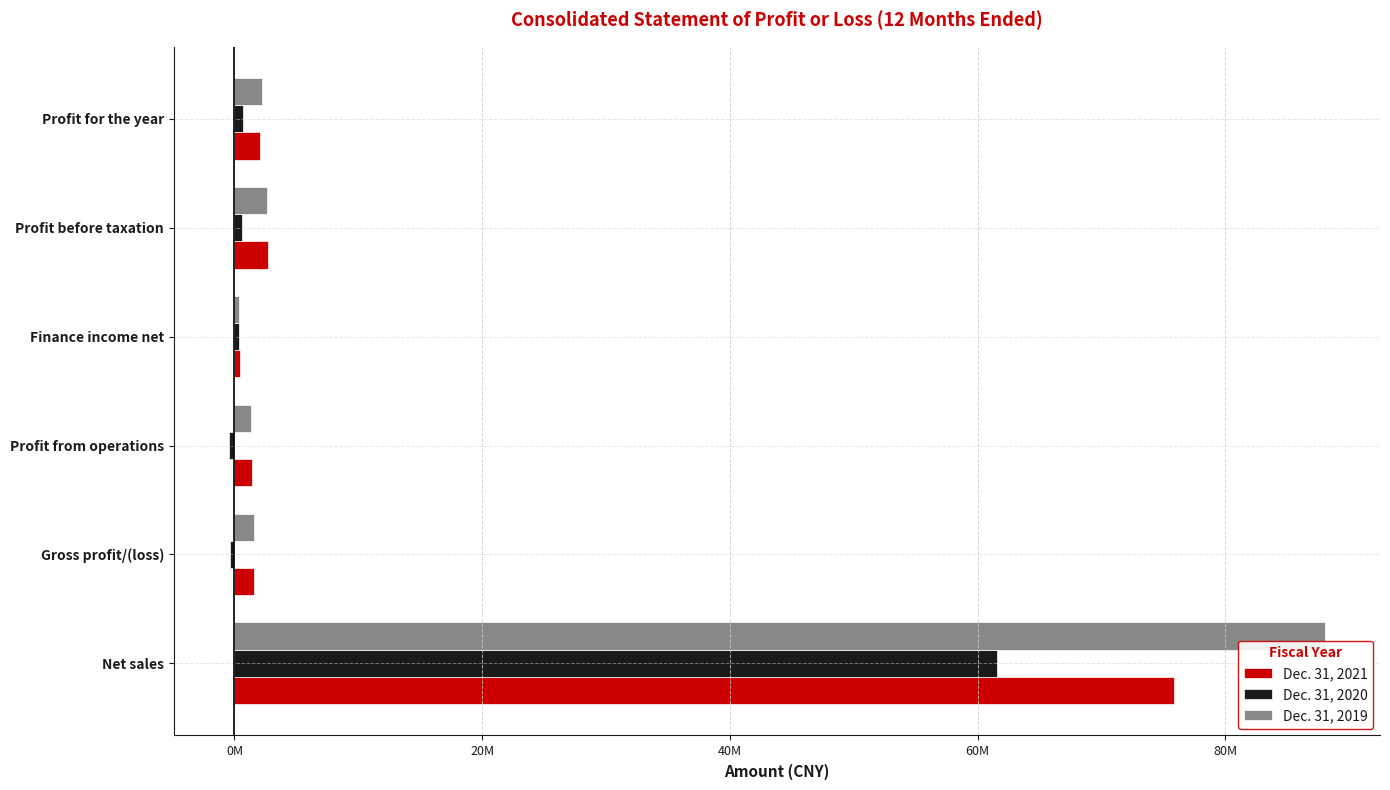

What are all the series names shown in the legend?

Dec. 31, 2021, Dec. 31, 2020, Dec. 31, 2019